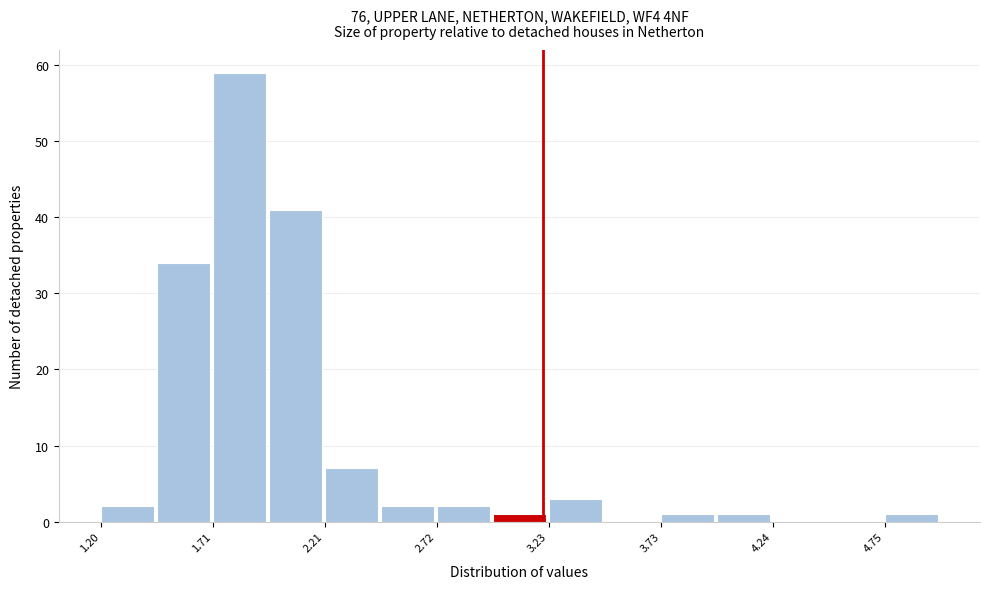

Read against the x-axis, roughly where is the centre of the tallest bar?

1.8